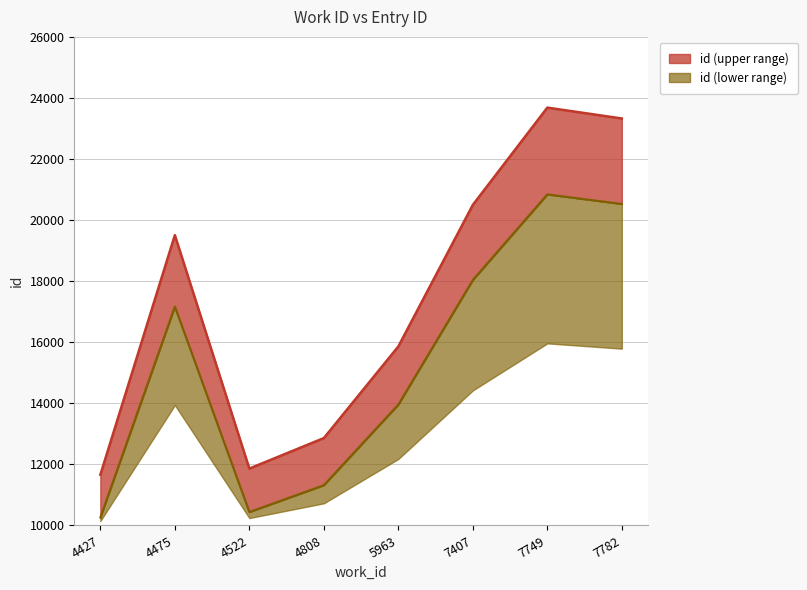

What is the ratio of the value at 4475 to the value at 4522?

1.6